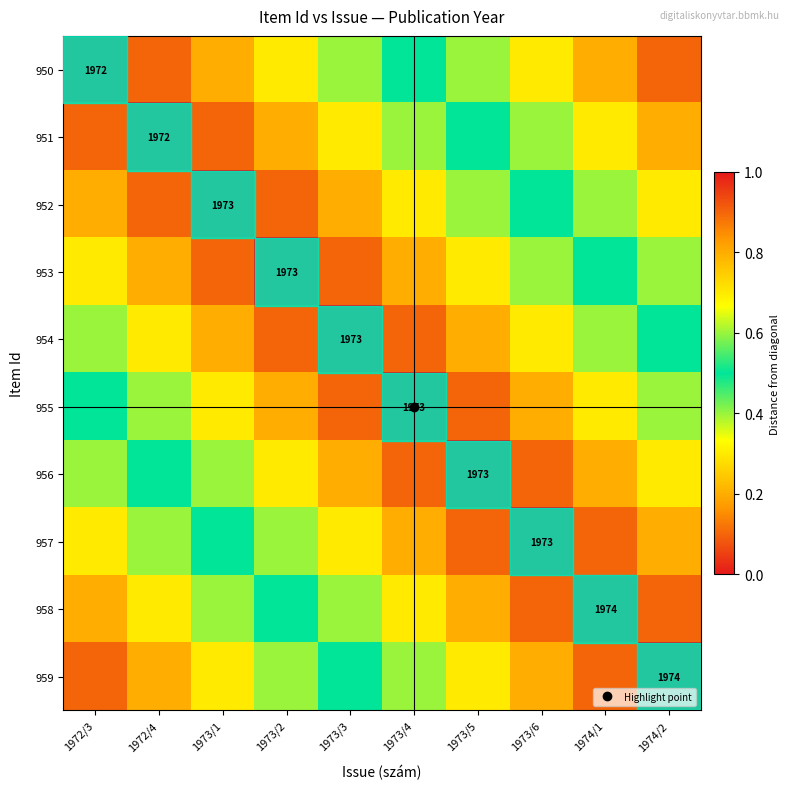

What is the spread (max minus min) of values at 1973/3?

0.5